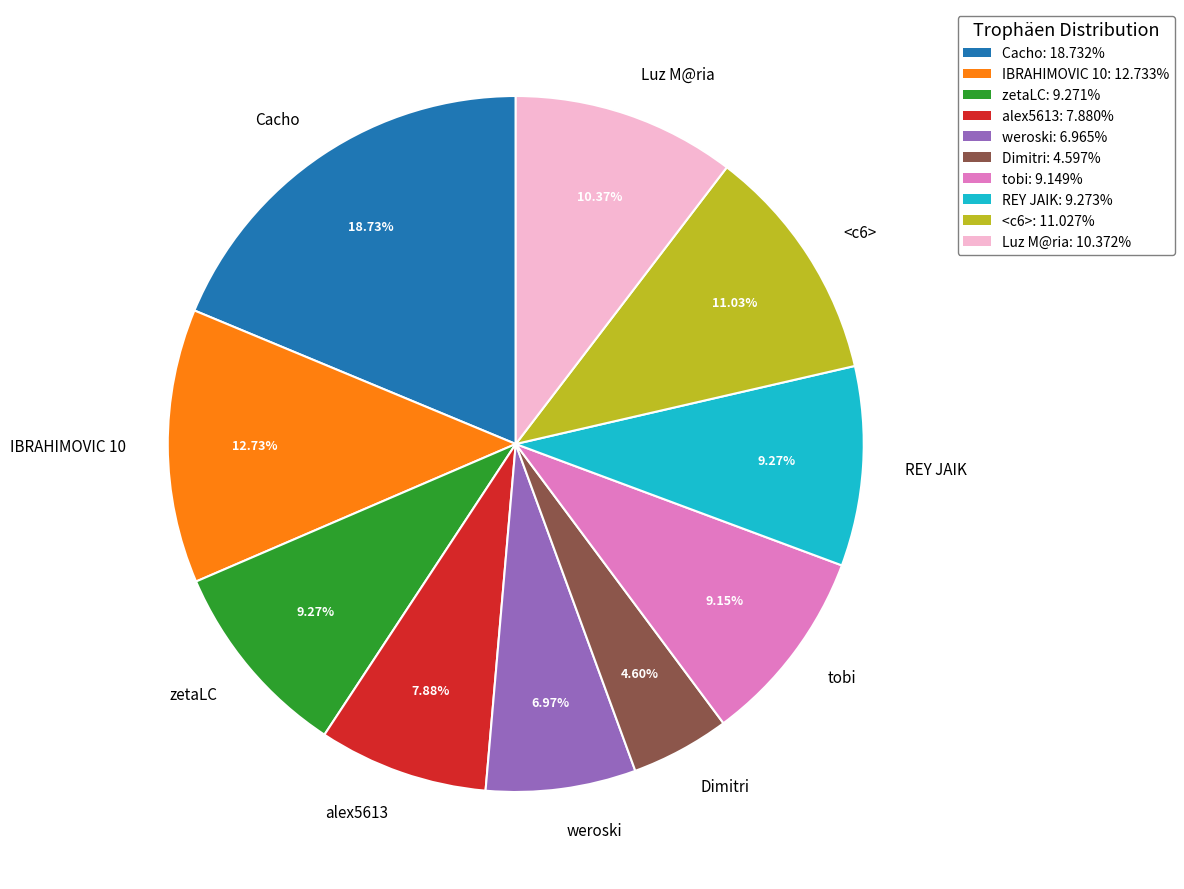

Combined, what portion of the pie is weroski and <c6>?

18.0%